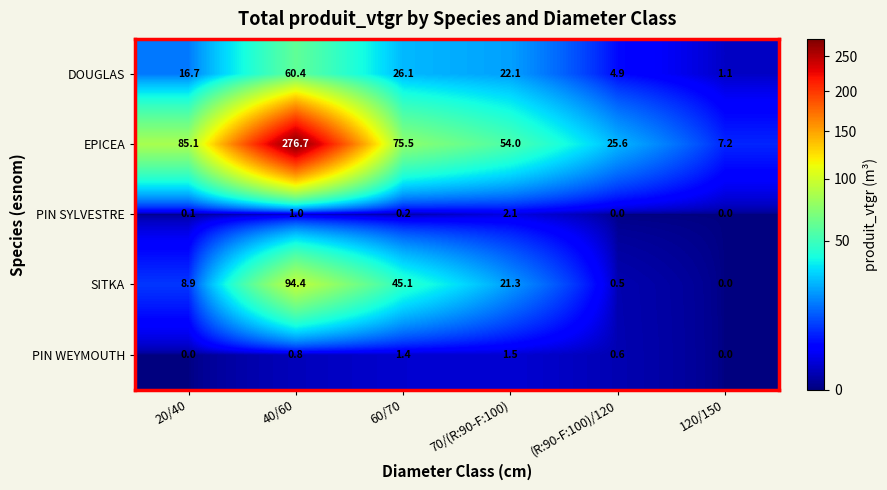

At which label does SITKA reach its peak?

40/60